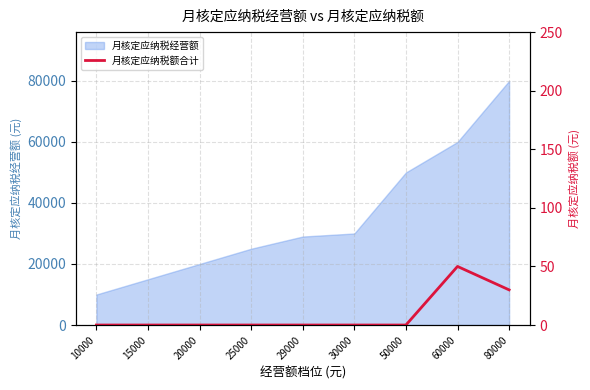

How many lines are shown in the chart?

1